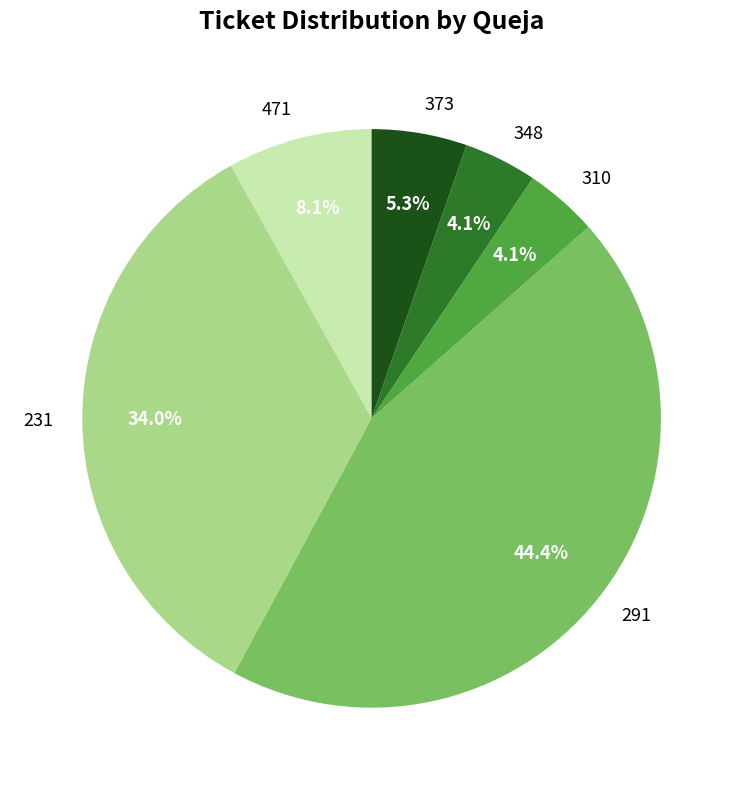

To the nearest percent, what percentage of the pie is 348?

4%